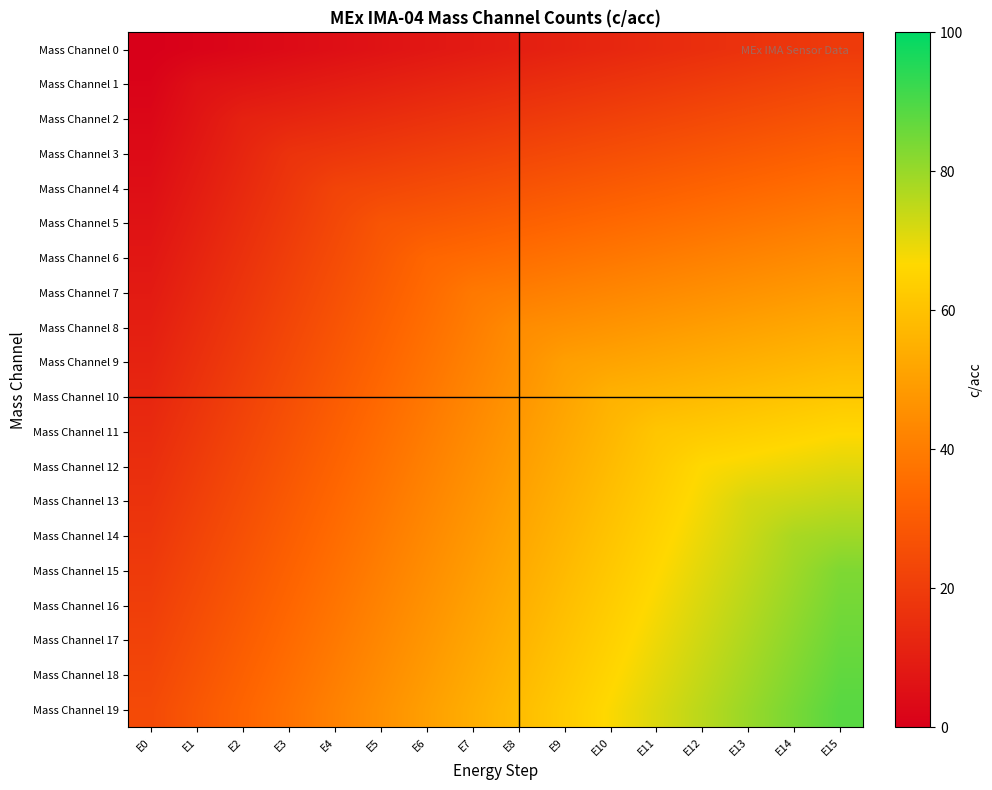

Reading left to right, transcribe all the data shown in this chart.

Mass Channel 0: E0=0.0	E1=1.3	E2=2.6	E3=3.8	E4=5.1	E5=6.4	E6=7.7	E7=8.9	E8=10.2	E9=11.5	E10=12.8	E11=14.1	E12=15.3	E13=16.6	E14=17.9	E15=19.2
Mass Channel 1: E0=1.3	E1=5.6	E2=6.8	E3=8.1	E4=9.4	E5=10.7	E6=11.9	E7=13.2	E8=14.5	E9=15.8	E10=17.1	E11=18.3	E12=19.6	E13=20.9	E14=22.2	E15=23.4
Mass Channel 2: E0=2.6	E1=6.8	E2=11.1	E3=12.4	E4=13.7	E5=14.9	E6=16.2	E7=17.5	E8=18.8	E9=20.1	E10=21.3	E11=22.6	E12=23.9	E13=25.2	E14=26.4	E15=27.7
Mass Channel 3: E0=3.8	E1=8.1	E2=12.4	E3=16.7	E4=17.9	E5=19.2	E6=20.5	E7=21.8	E8=23.1	E9=24.3	E10=25.6	E11=26.9	E12=28.2	E13=29.4	E14=30.7	E15=32.0
Mass Channel 4: E0=5.1	E1=9.4	E2=13.7	E3=17.9	E4=22.2	E5=23.5	E6=24.8	E7=26.1	E8=27.3	E9=28.6	E10=29.9	E11=31.2	E12=32.4	E13=33.7	E14=35.0	E15=36.3
Mass Channel 5: E0=6.4	E1=10.7	E2=14.9	E3=19.2	E4=23.5	E5=27.8	E6=29.1	E7=30.3	E8=31.6	E9=32.9	E10=34.2	E11=35.4	E12=36.7	E13=38.0	E14=39.3	E15=40.6
Mass Channel 6: E0=7.7	E1=11.9	E2=16.2	E3=20.5	E4=24.8	E5=29.1	E6=33.3	E7=34.6	E8=35.9	E9=37.2	E10=38.4	E11=39.7	E12=41.0	E13=42.3	E14=43.6	E15=44.8
Mass Channel 7: E0=8.9	E1=13.2	E2=17.5	E3=21.8	E4=26.1	E5=30.3	E6=34.6	E7=38.9	E8=40.2	E9=41.4	E10=42.7	E11=44.0	E12=45.3	E13=46.6	E14=47.8	E15=49.1
Mass Channel 8: E0=10.2	E1=14.5	E2=18.8	E3=23.1	E4=27.3	E5=31.6	E6=35.9	E7=40.2	E8=44.4	E9=45.7	E10=47.0	E11=48.3	E12=49.6	E13=50.8	E14=52.1	E15=53.4
Mass Channel 9: E0=11.5	E1=15.8	E2=20.1	E3=24.3	E4=28.6	E5=32.9	E6=37.2	E7=41.4	E8=45.7	E9=50.0	E10=51.3	E11=52.6	E12=53.8	E13=55.1	E14=56.4	E15=57.7
Mass Channel 10: E0=12.8	E1=17.1	E2=21.3	E3=25.6	E4=29.9	E5=34.2	E6=38.4	E7=42.7	E8=47.0	E9=51.3	E10=55.6	E11=56.8	E12=58.1	E13=59.4	E14=60.7	E15=61.9
Mass Channel 11: E0=14.1	E1=18.3	E2=22.6	E3=26.9	E4=31.2	E5=35.4	E6=39.7	E7=44.0	E8=48.3	E9=52.6	E10=56.8	E11=61.1	E12=62.4	E13=63.7	E14=64.9	E15=66.2
Mass Channel 12: E0=15.3	E1=19.6	E2=23.9	E3=28.2	E4=32.4	E5=36.7	E6=41.0	E7=45.3	E8=49.6	E9=53.8	E10=58.1	E11=62.4	E12=66.7	E13=67.9	E14=69.2	E15=70.5
Mass Channel 13: E0=16.6	E1=20.9	E2=25.2	E3=29.4	E4=33.7	E5=38.0	E6=42.3	E7=46.6	E8=50.8	E9=55.1	E10=59.4	E11=63.7	E12=67.9	E13=72.2	E14=73.5	E15=74.8
Mass Channel 14: E0=17.9	E1=22.2	E2=26.4	E3=30.7	E4=35.0	E5=39.3	E6=43.6	E7=47.8	E8=52.1	E9=56.4	E10=60.7	E11=64.9	E12=69.2	E13=73.5	E14=77.8	E15=79.1
Mass Channel 15: E0=19.2	E1=23.4	E2=27.7	E3=32.0	E4=36.3	E5=40.6	E6=44.8	E7=49.1	E8=53.4	E9=57.7	E10=61.9	E11=66.2	E12=70.5	E13=74.8	E14=79.1	E15=83.3
Mass Channel 16: E0=20.4	E1=24.7	E2=29.0	E3=33.3	E4=37.6	E5=41.8	E6=46.1	E7=50.4	E8=54.7	E9=58.9	E10=63.2	E11=67.5	E12=71.8	E13=76.1	E14=80.3	E15=84.6
Mass Channel 17: E0=21.7	E1=26.0	E2=30.3	E3=34.6	E4=38.8	E5=43.1	E6=47.4	E7=51.7	E8=55.9	E9=60.2	E10=64.5	E11=68.8	E12=73.1	E13=77.3	E14=81.6	E15=85.9
Mass Channel 18: E0=23.0	E1=27.3	E2=31.6	E3=35.8	E4=40.1	E5=44.4	E6=48.7	E7=52.9	E8=57.2	E9=61.5	E10=65.8	E11=70.1	E12=74.3	E13=78.6	E14=82.9	E15=87.2
Mass Channel 19: E0=24.3	E1=28.6	E2=32.8	E3=37.1	E4=41.4	E5=45.7	E6=49.9	E7=54.2	E8=58.5	E9=62.8	E10=67.1	E11=71.3	E12=75.6	E13=79.9	E14=84.2	E15=88.4